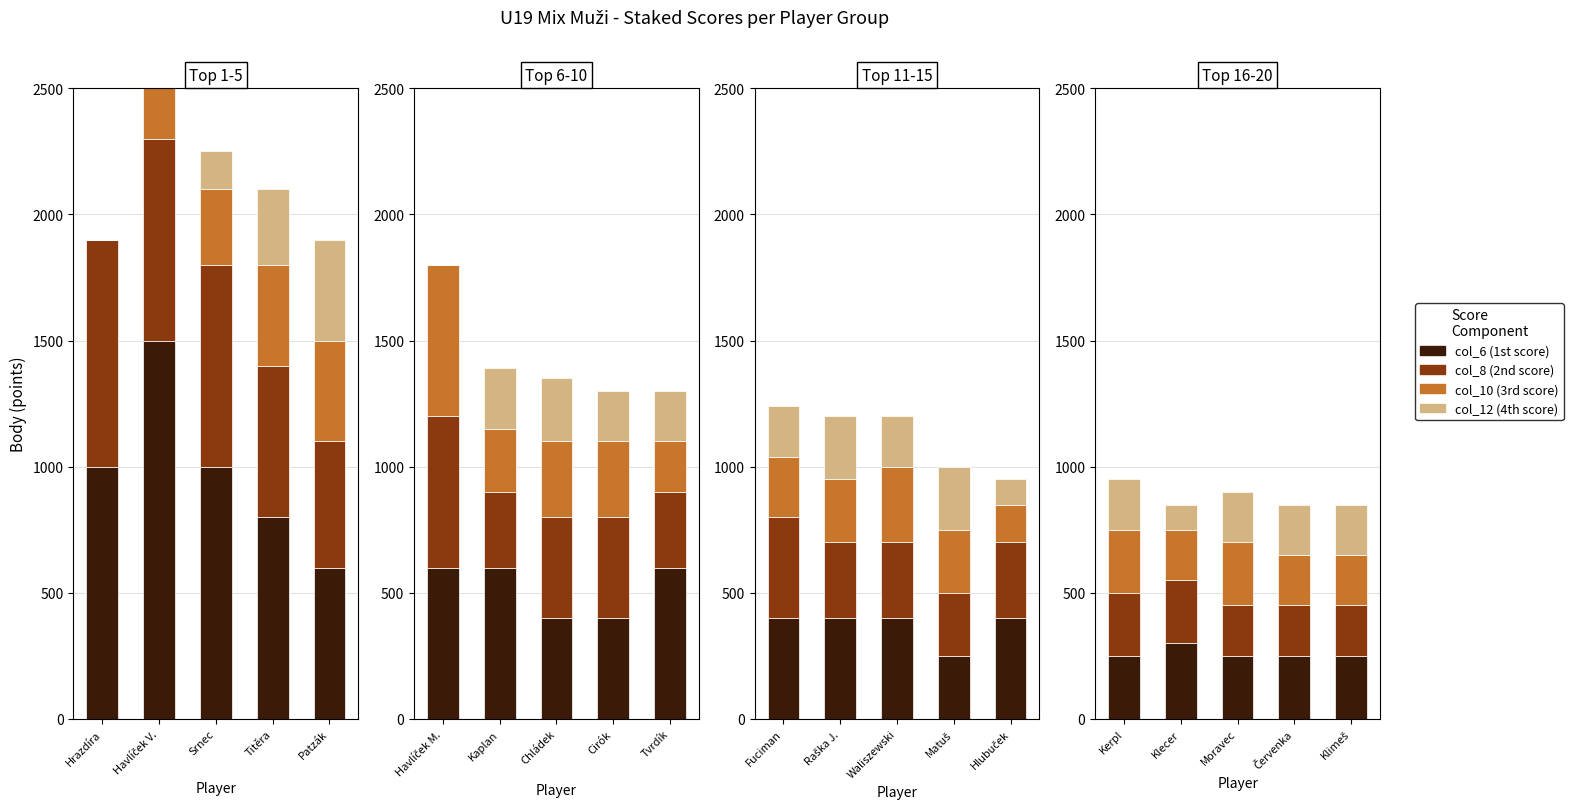

Count the number of categories in the chart.

5